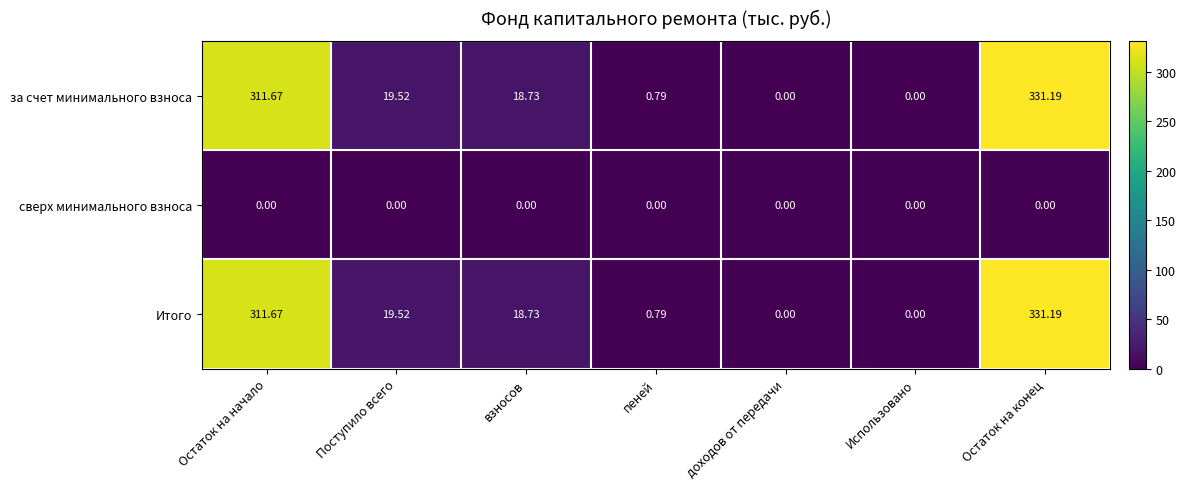

At which label does за счет минимального взноса first exceed 18?

Остаток на начало